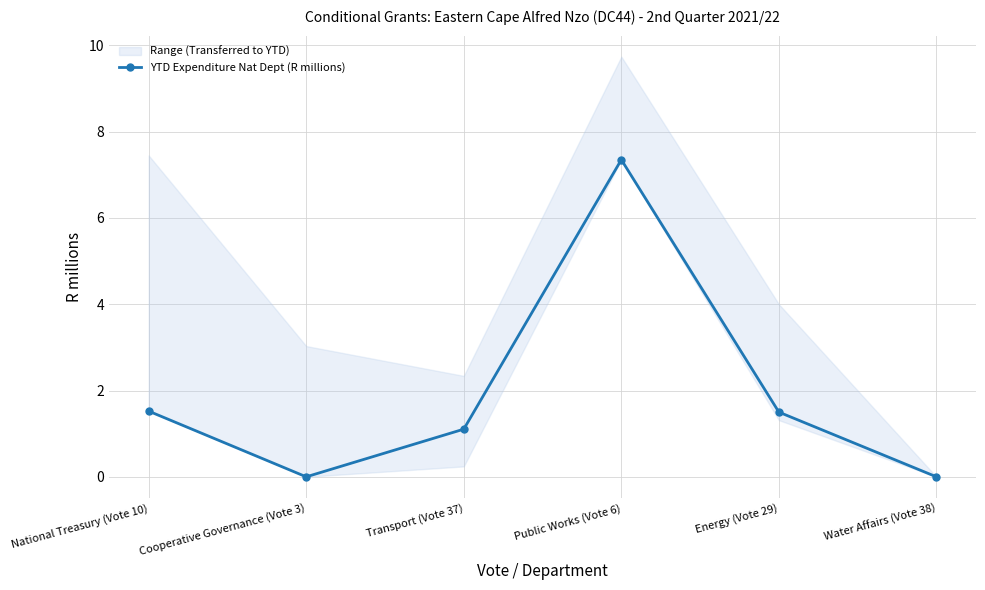

What position from the right is Energy (Vote 29)?

2